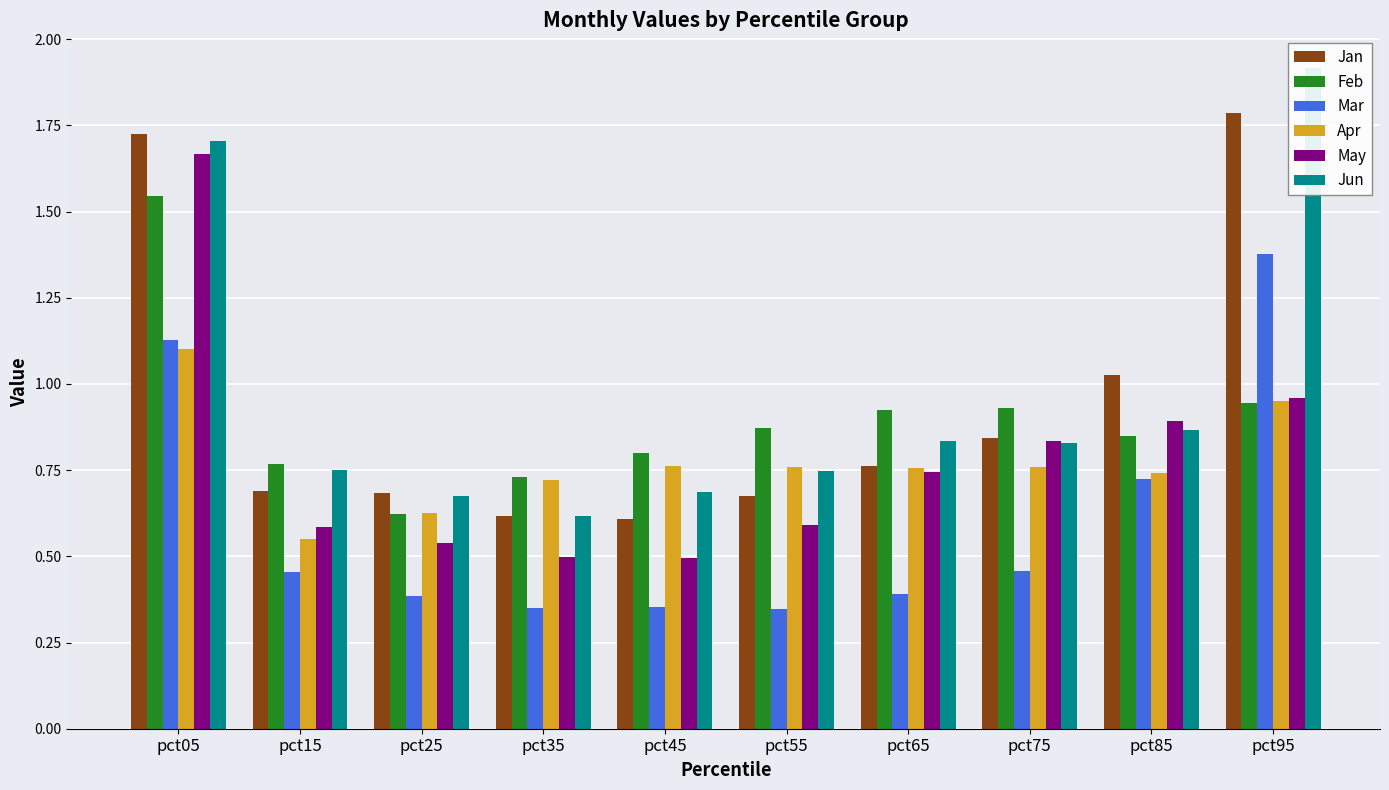

Reading right to left, extract all data points from this chart.

Jan: pct95=1.8	pct85=1.0	pct75=0.8	pct65=0.8	pct55=0.7	pct45=0.6	pct35=0.6	pct25=0.7	pct15=0.7	pct05=1.7
Feb: pct95=0.9	pct85=0.8	pct75=0.9	pct65=0.9	pct55=0.9	pct45=0.8	pct35=0.7	pct25=0.6	pct15=0.8	pct05=1.5
Mar: pct95=1.4	pct85=0.7	pct75=0.5	pct65=0.4	pct55=0.3	pct45=0.4	pct35=0.4	pct25=0.4	pct15=0.5	pct05=1.1
Apr: pct95=1.0	pct85=0.7	pct75=0.8	pct65=0.8	pct55=0.8	pct45=0.8	pct35=0.7	pct25=0.6	pct15=0.6	pct05=1.1
May: pct95=1.0	pct85=0.9	pct75=0.8	pct65=0.7	pct55=0.6	pct45=0.5	pct35=0.5	pct25=0.5	pct15=0.6	pct05=1.7
Jun: pct95=1.9	pct85=0.9	pct75=0.8	pct65=0.8	pct55=0.7	pct45=0.7	pct35=0.6	pct25=0.7	pct15=0.7	pct05=1.7